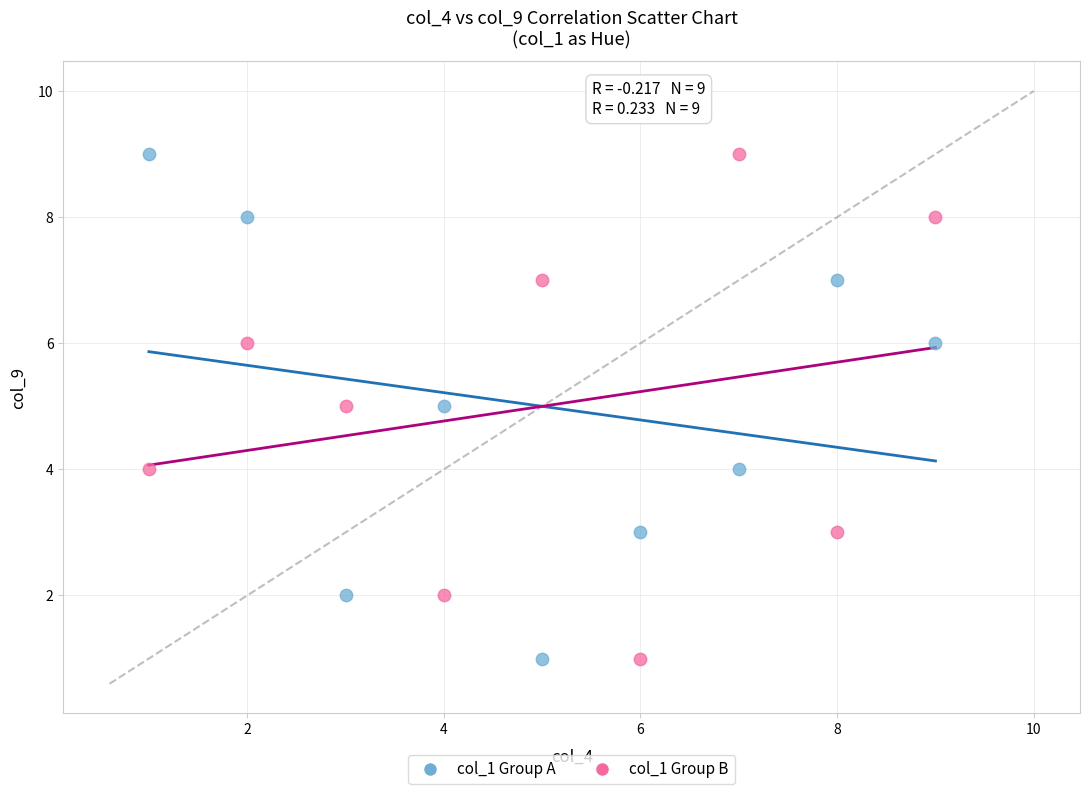

What is the X range (max minus min) for the scatter plot?

8